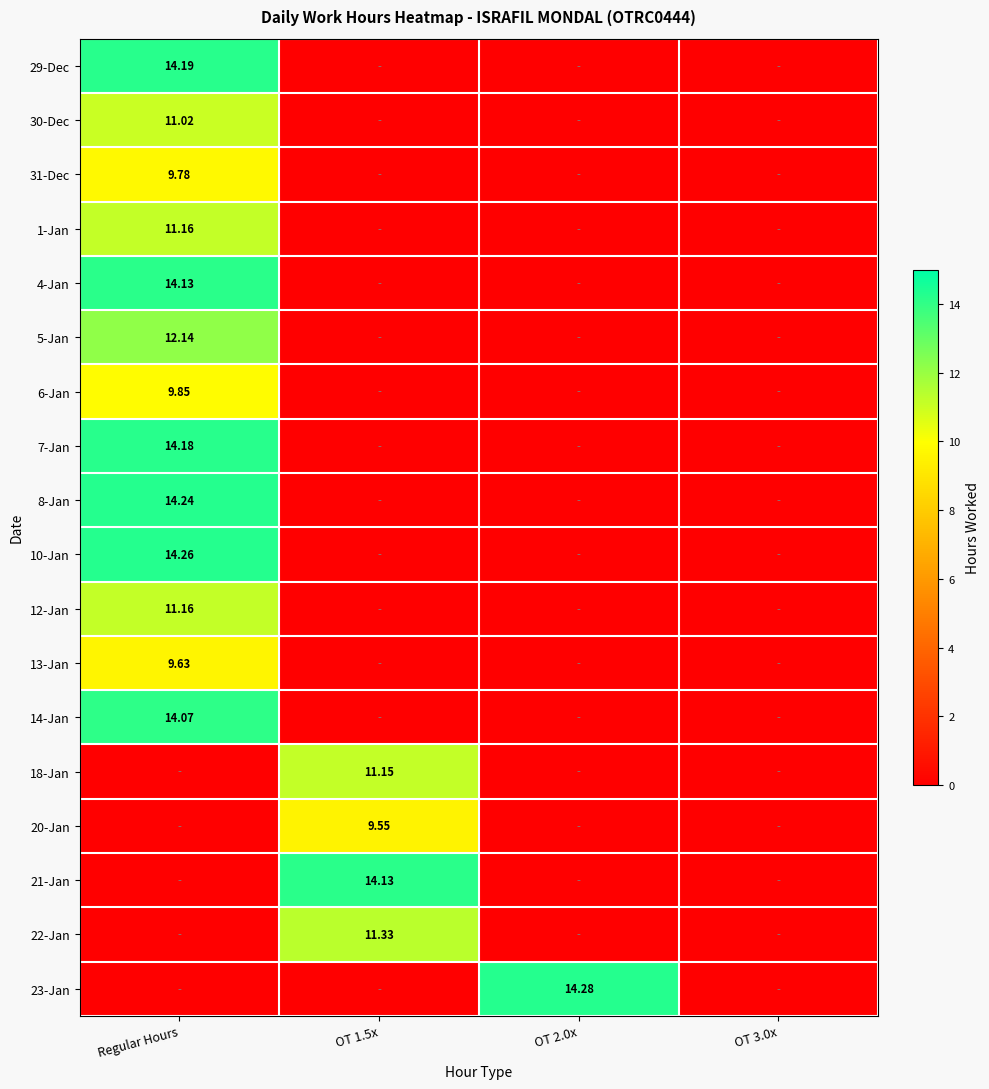

At Regular Hours, list the series in order from largest to smallest.

10-Jan, 8-Jan, 29-Dec, 7-Jan, 4-Jan, 14-Jan, 5-Jan, 1-Jan, 12-Jan, 30-Dec, 6-Jan, 31-Dec, 13-Jan, 18-Jan, 20-Jan, 21-Jan, 22-Jan, 23-Jan